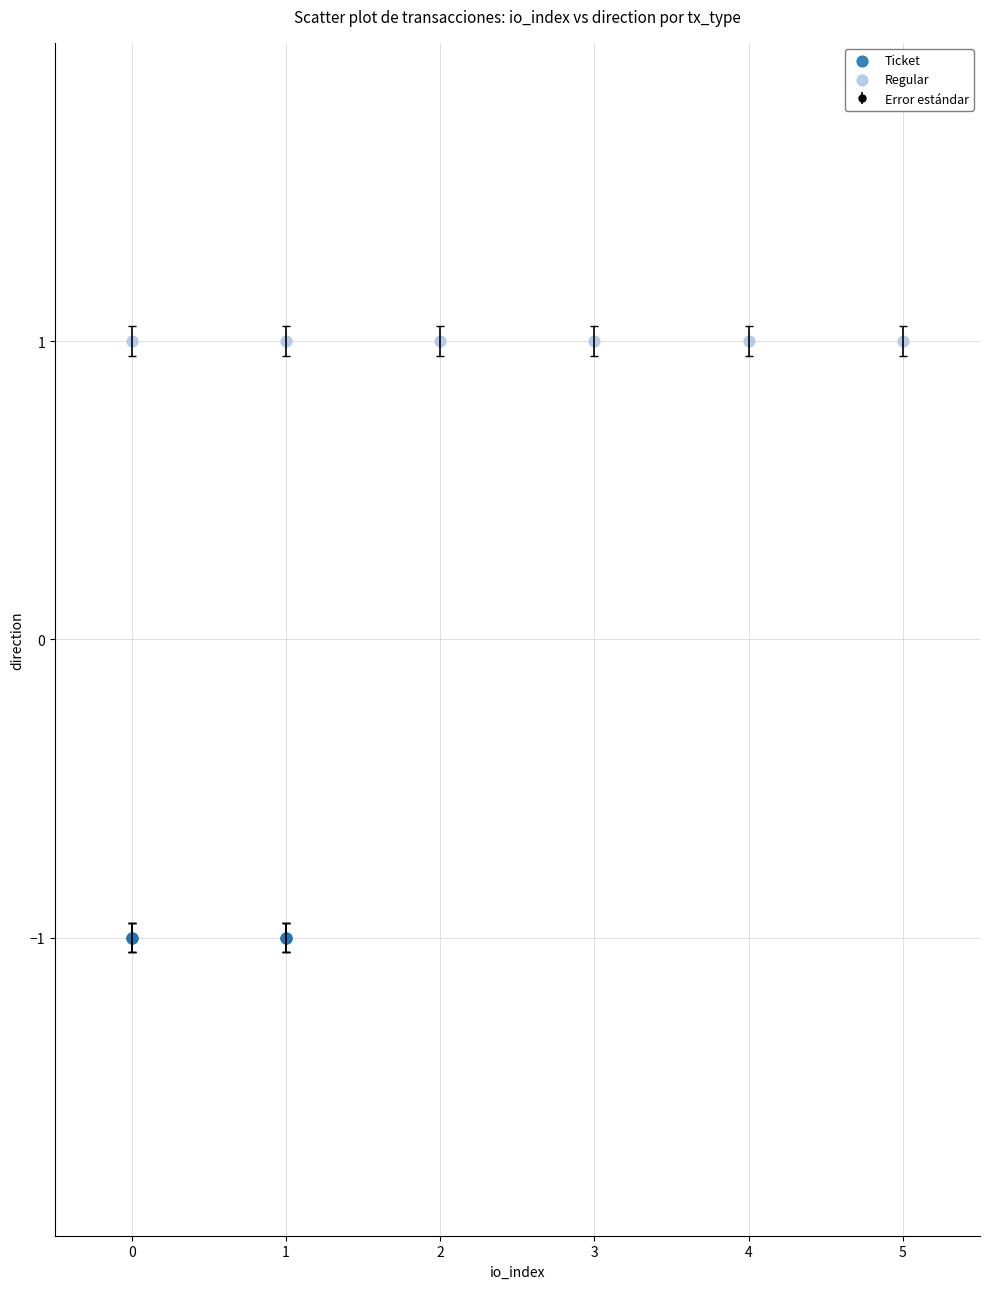

Which series reaches the minimum Y coordinate?

Ticket